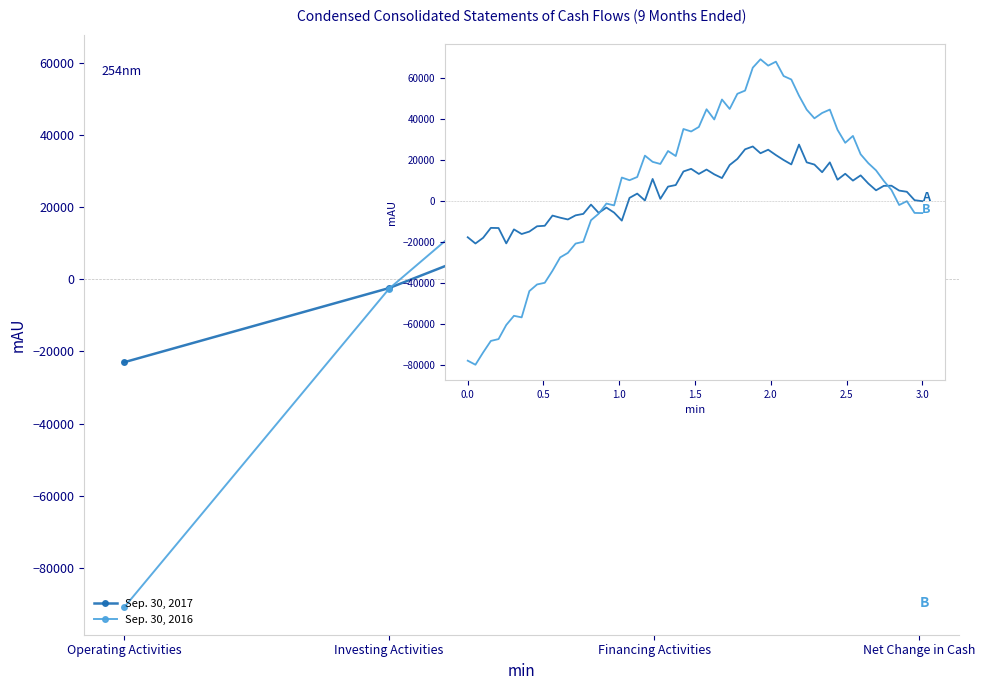

The Sep. 30, 2016 series shows -128007 at Operating Activities. True or false?

False